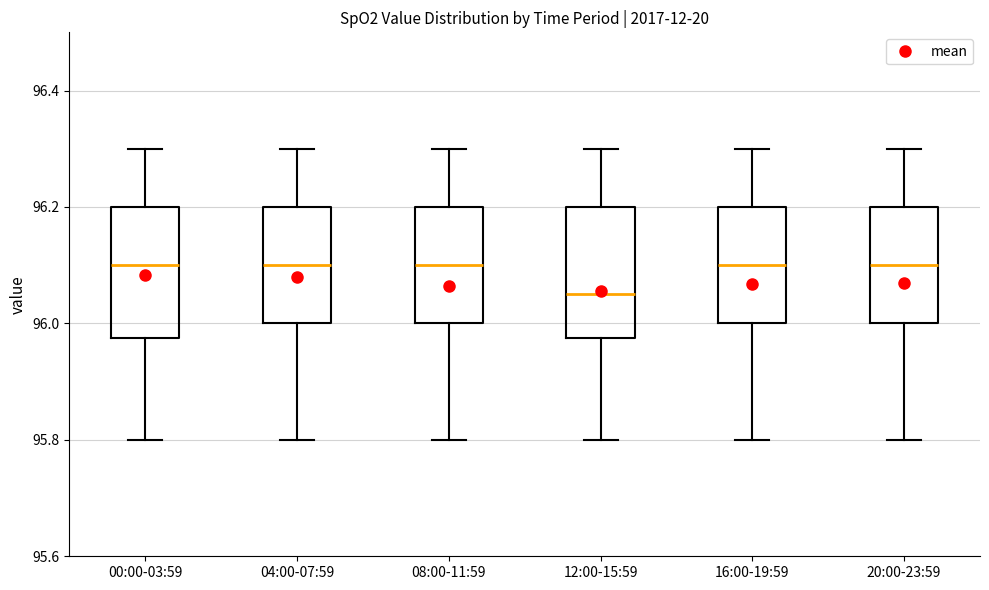

Which box has the lowest median line?

12:00-15:59